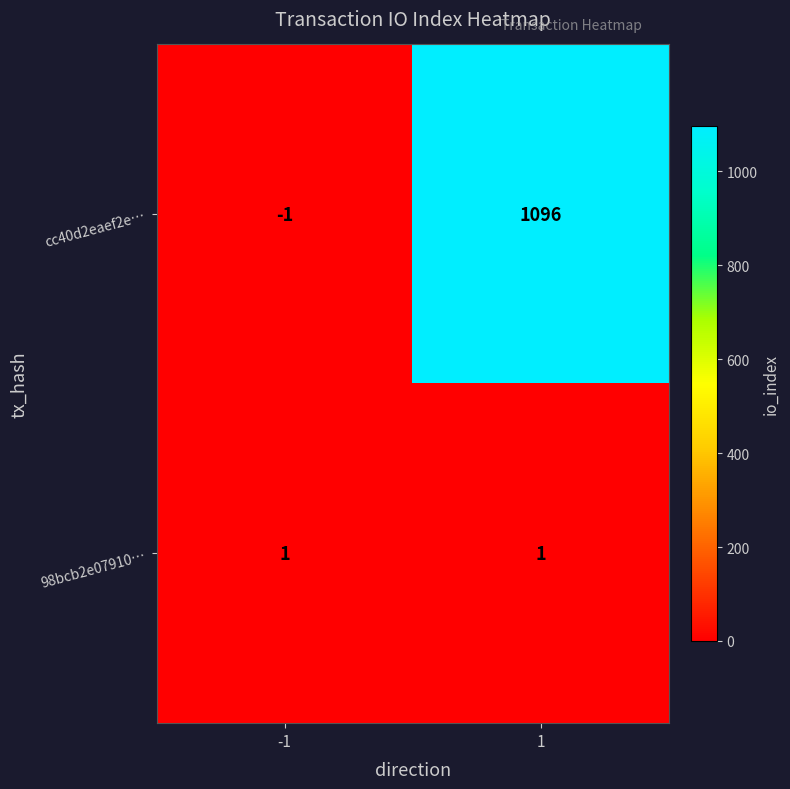

Rank the series by their average value, from lowest to highest.

98bcb2e07910…, cc40d2eaef2e…